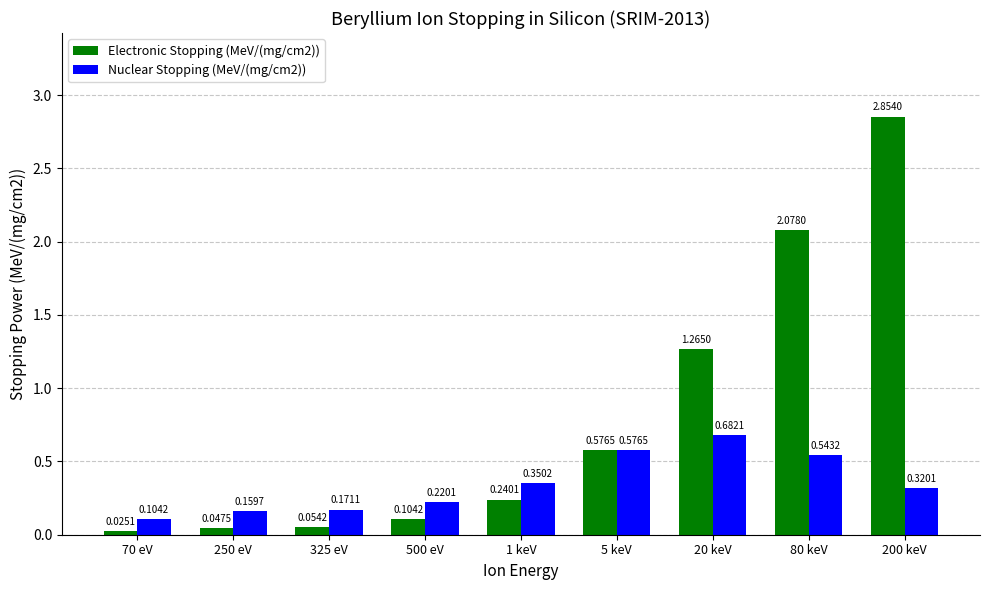

Between 1 keV and 20 keV, which series saw the biggest shift?

Electronic Stopping (MeV/(mg/cm2))